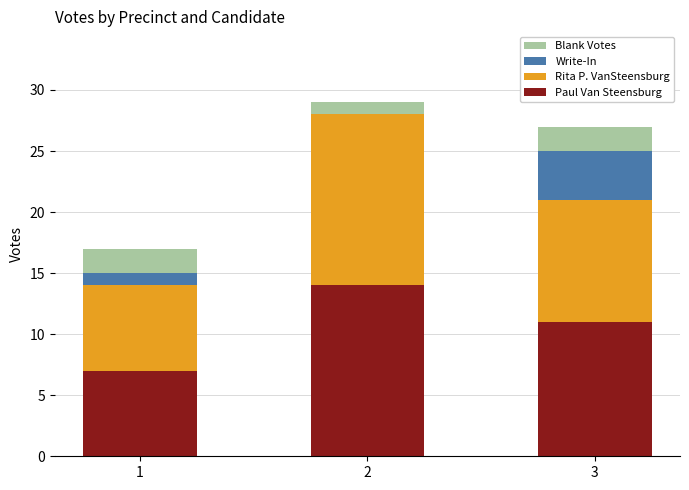

At which category is the sum across all series the highest?

2